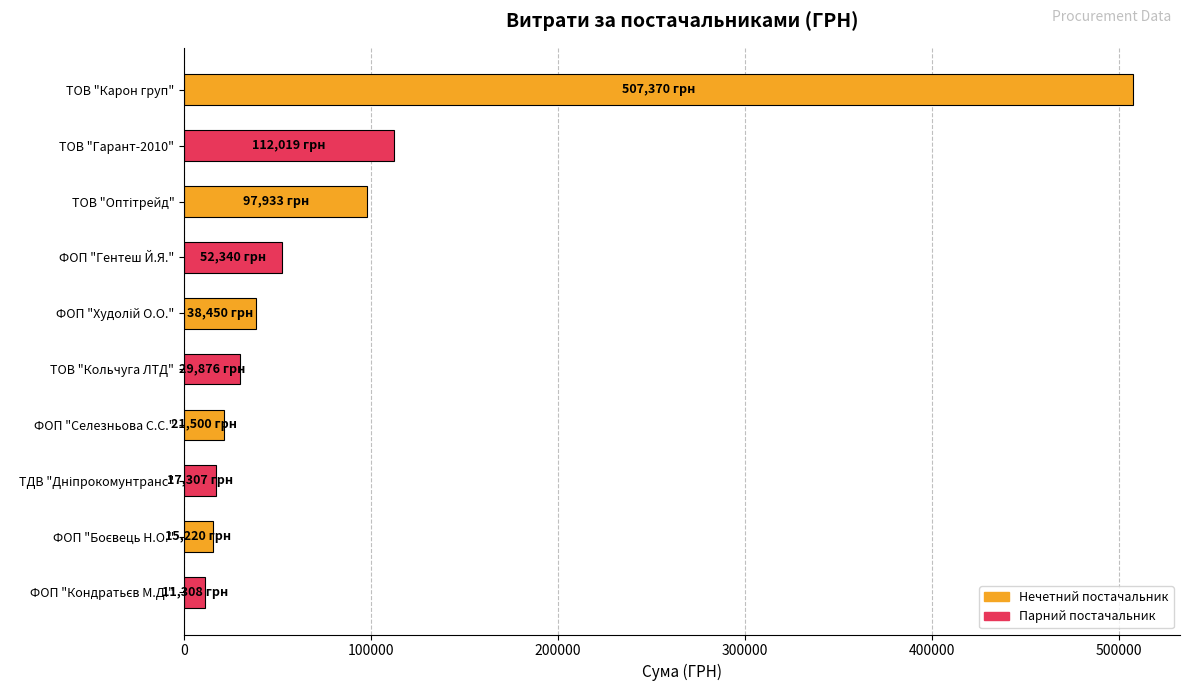

What is the difference between the maximum and minimum values?

496062.3